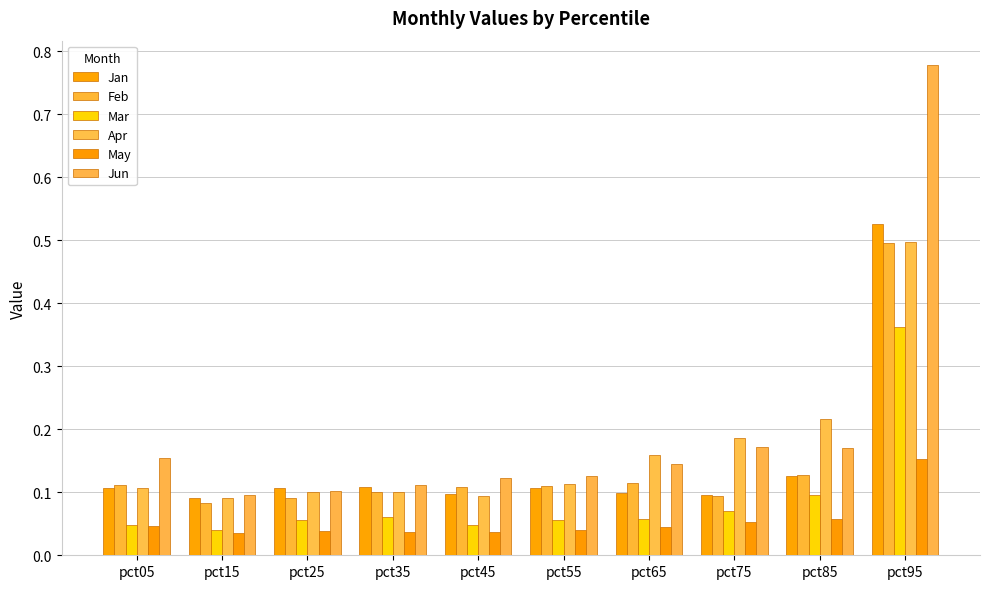

How many groups of bars are there?

10